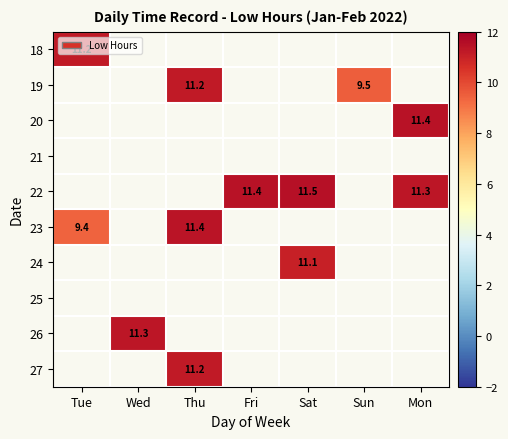

True or false: 23 has a value of 11.4 at Thu.

True